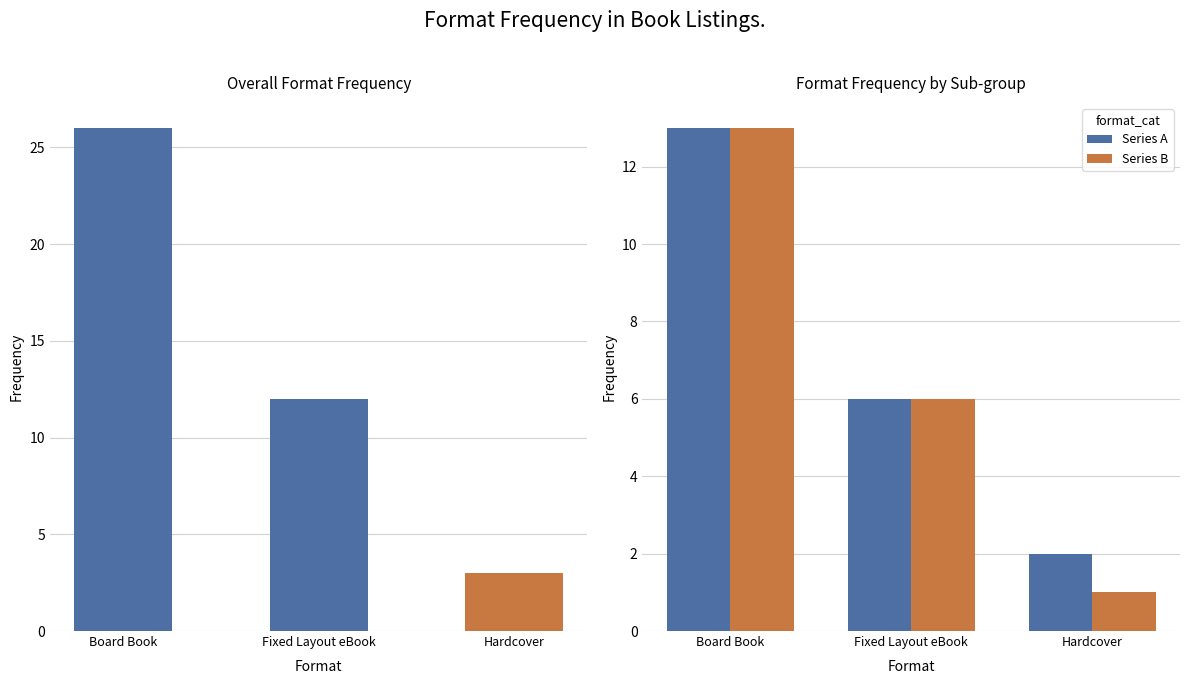

List the labels in order of Overall value, smallest first.

Hardcover, Fixed Layout eBook, Board Book